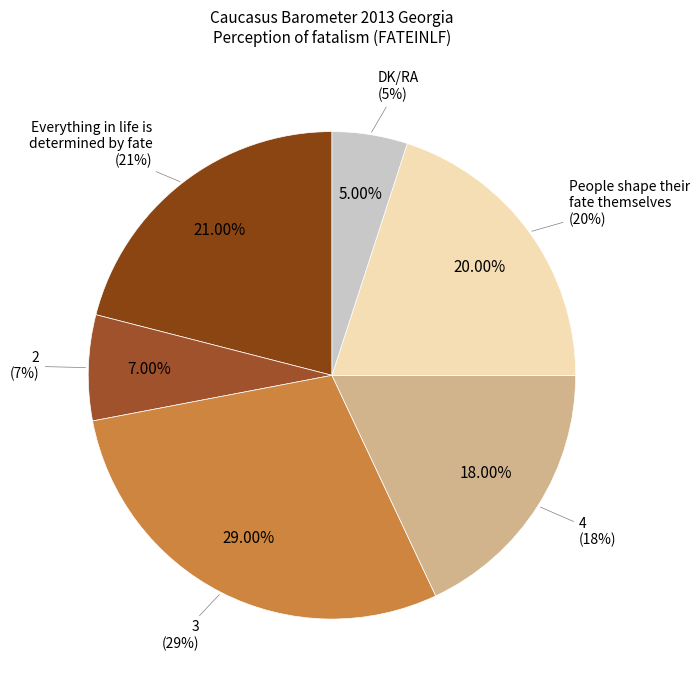

What is the change in value from People shape their
fate themselves to DK/RA?

-15